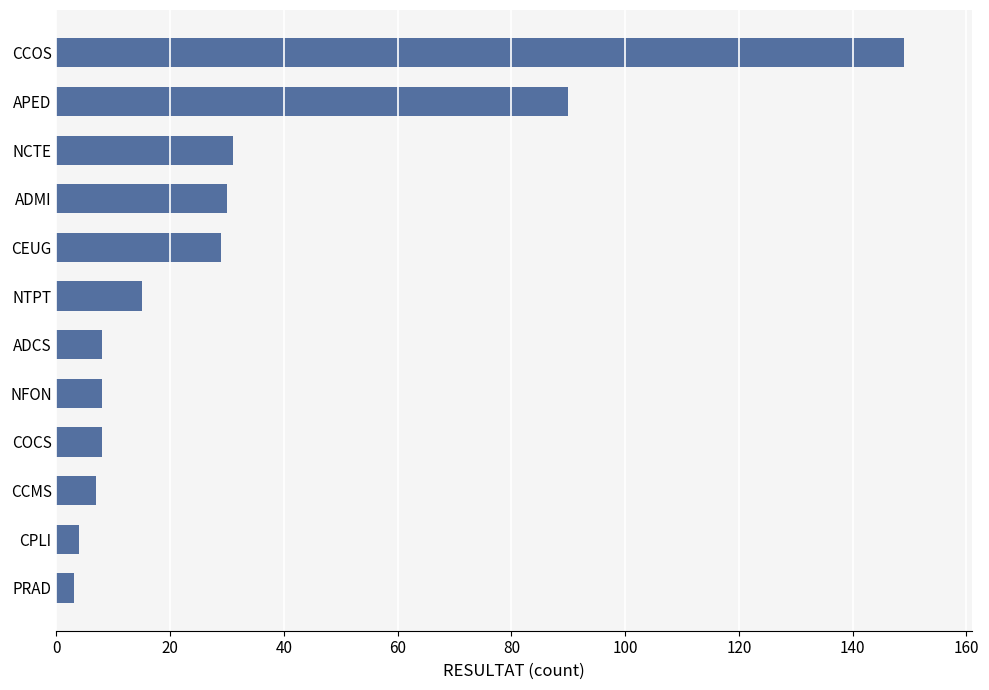

Reading top to bottom, list all the values displayed in this chart.

CCOS=149	APED=90	NCTE=31	ADMI=30	CEUG=29	NTPT=15	ADCS=8	NFON=8	COCS=8	CCMS=7	CPLI=4	PRAD=3